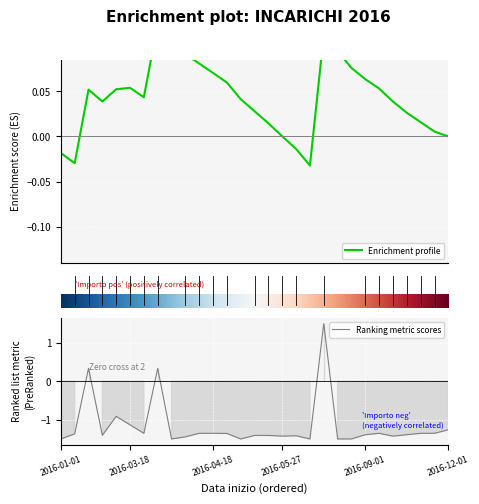

Reading left to right, what are all the values shown in this chart?

-1.5	-1.4	0.3	-1.4	-0.9	-1.1	-1.4	0.3	-1.5	-1.4	-1.4	-1.4	-1.4	-1.5	-1.4	-1.4	-1.4	-1.4	-1.5	1.5	-1.5	-1.5	-1.4	-1.4	-1.4	-1.4	-1.4	-1.4	-1.3